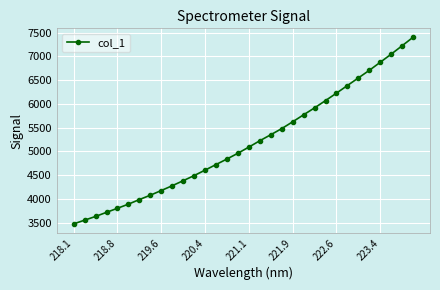

Reading right to left, what are all the values shown in this chart?

7400.5	7221.5	7044.8	6873.7	6704.2	6544.6	6384.7	6224.3	6067.6	5914.6	5769.2	5621.4	5478.2	5349.1	5222.8	5089.6	4959.5	4838.5	4721.5	4603.8	4489.1	4381.1	4275.5	4174.5	4075.9	3984.1	3887.6	3800.5	3715.3	3628.5	3550.3	3471.8